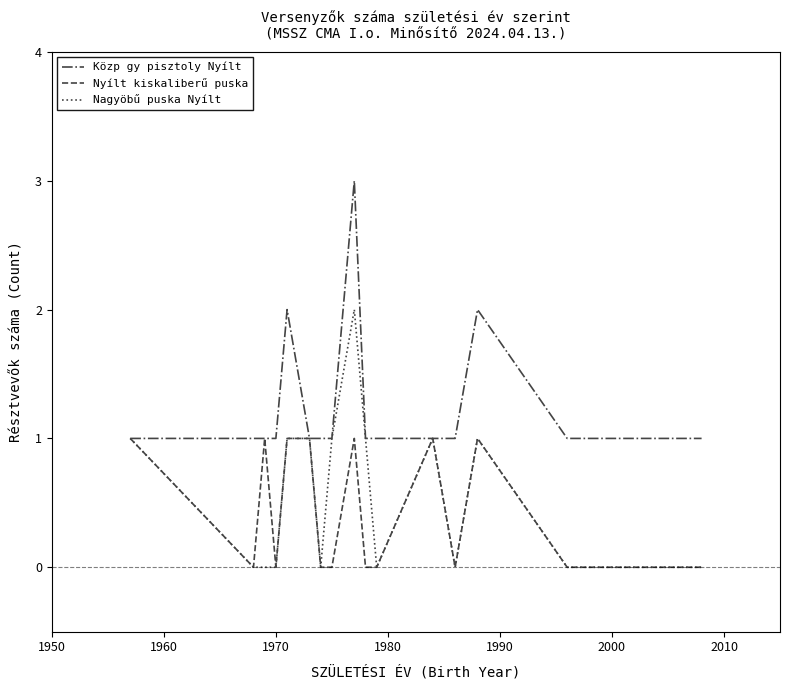

List the series in order of their peak value, highest first.

Közp gy pisztoly Nyílt, Nagyöbű puska Nyílt, Nyílt kiskaliberű puska